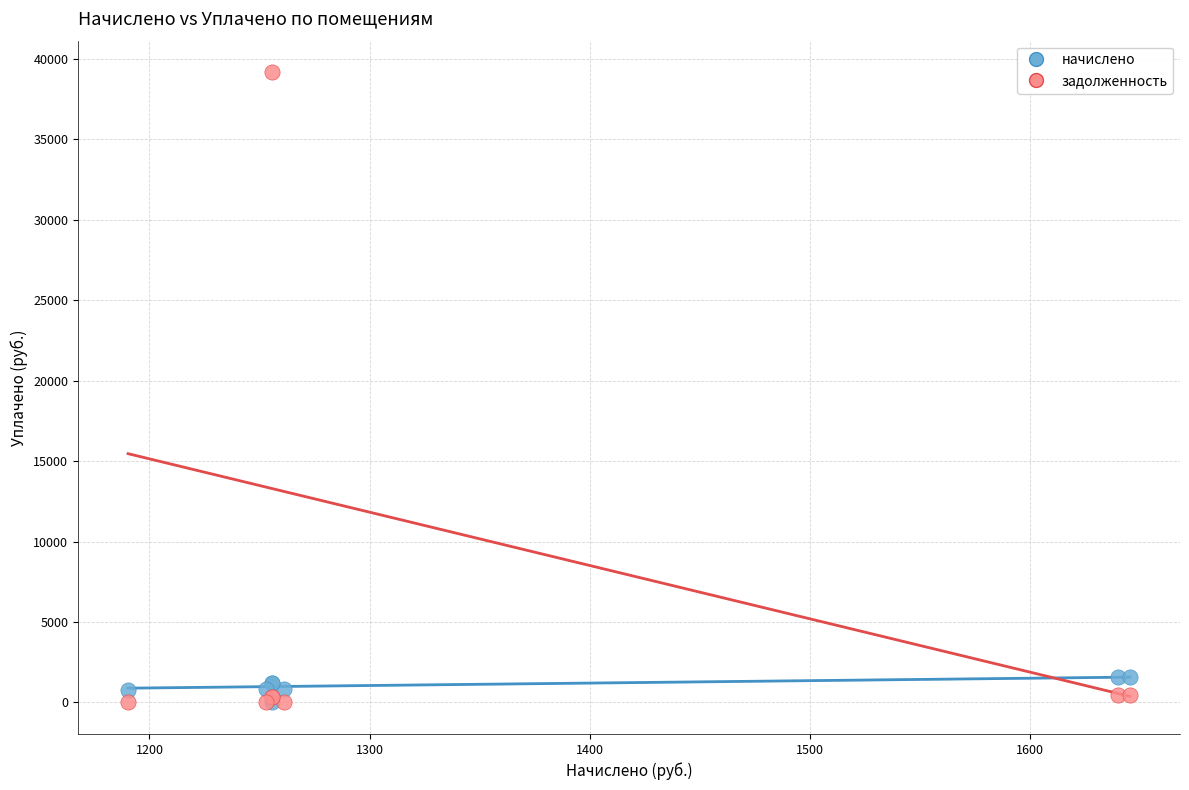

What are all the series names shown in the legend?

начислено, задолженность